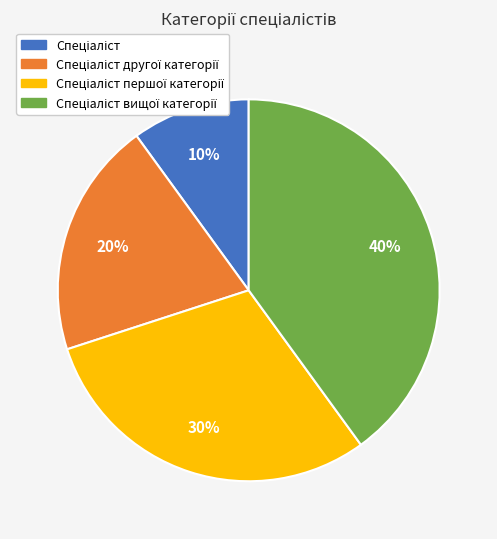

To the nearest percent, what is the average slice percentage?

25%